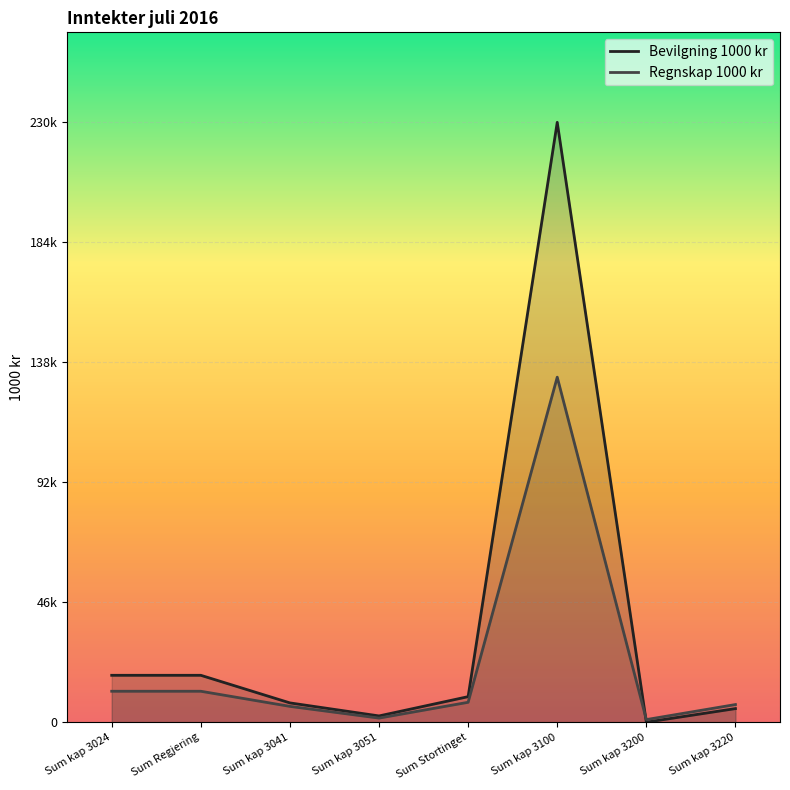

Where is Bevilgning 1000 kr nearest to the value 115163?

Sum kap 3024